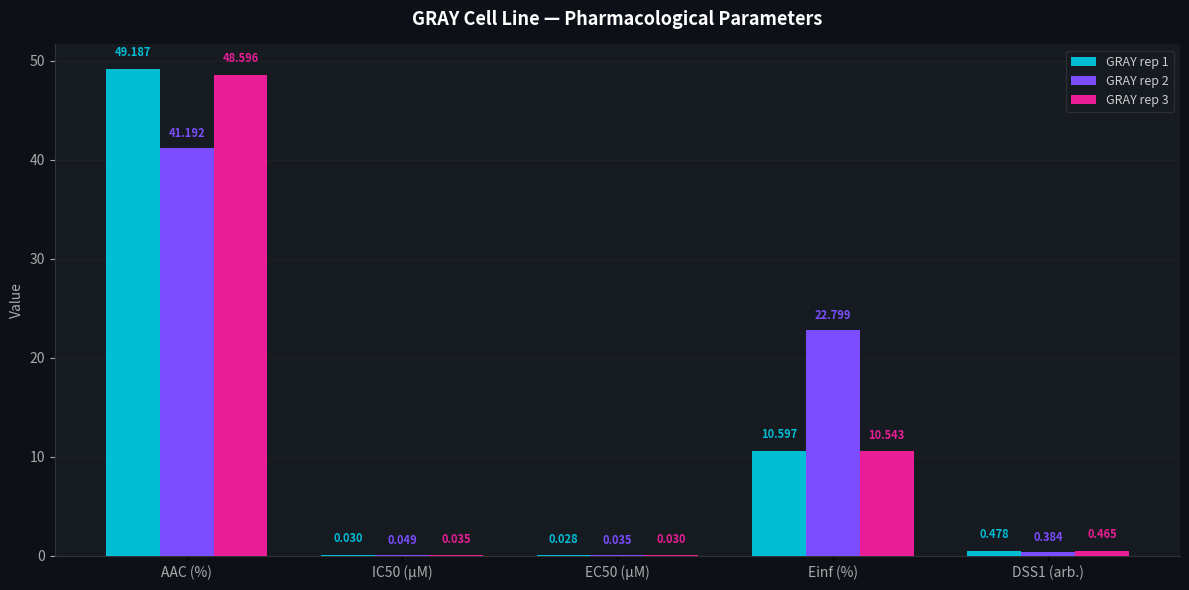

True or false: GRAY rep 3 has a value of 33.1 at AAC (%).

False